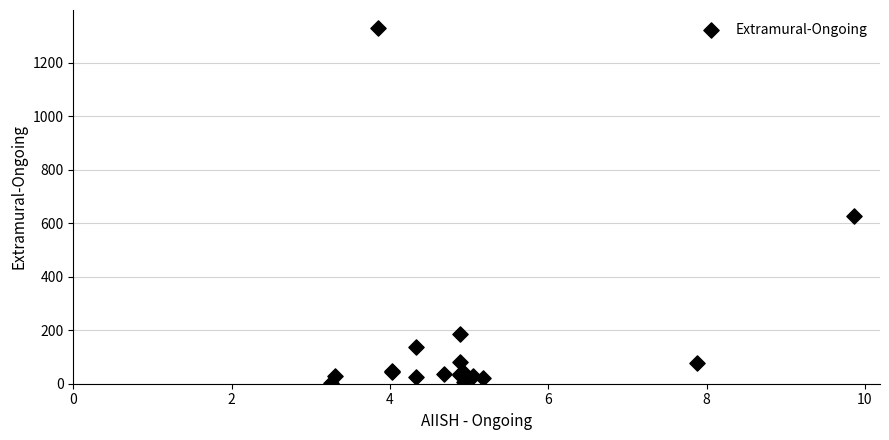

What Y value in the scatter plot is closest to 668?

628.3